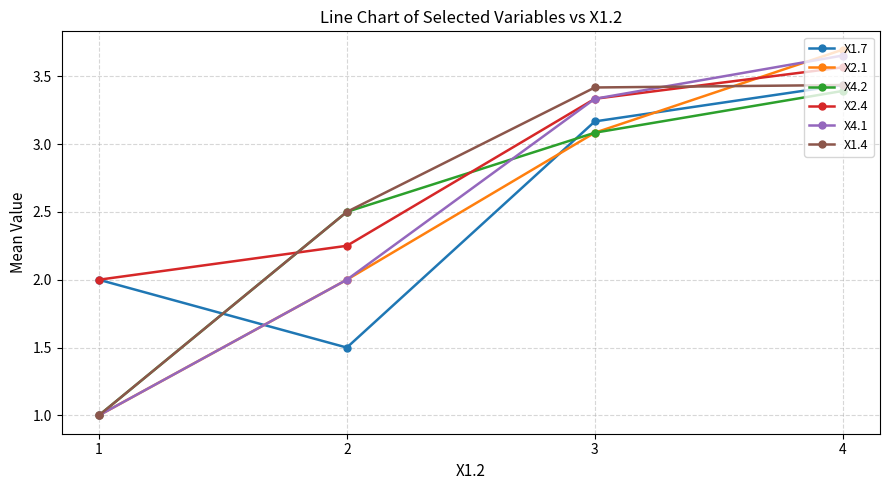

Which series has the largest total across all categories?

X2.4